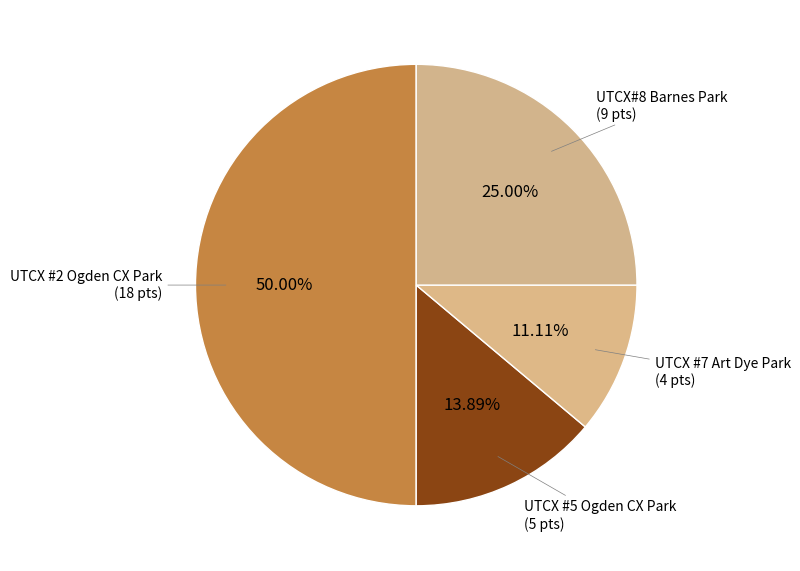

Rank the categories by value from highest to lowest.

UTCX #2 Ogden CX Park, UTCX#8 Barnes Park, UTCX #5 Ogden CX Park, UTCX #7 Art Dye Park